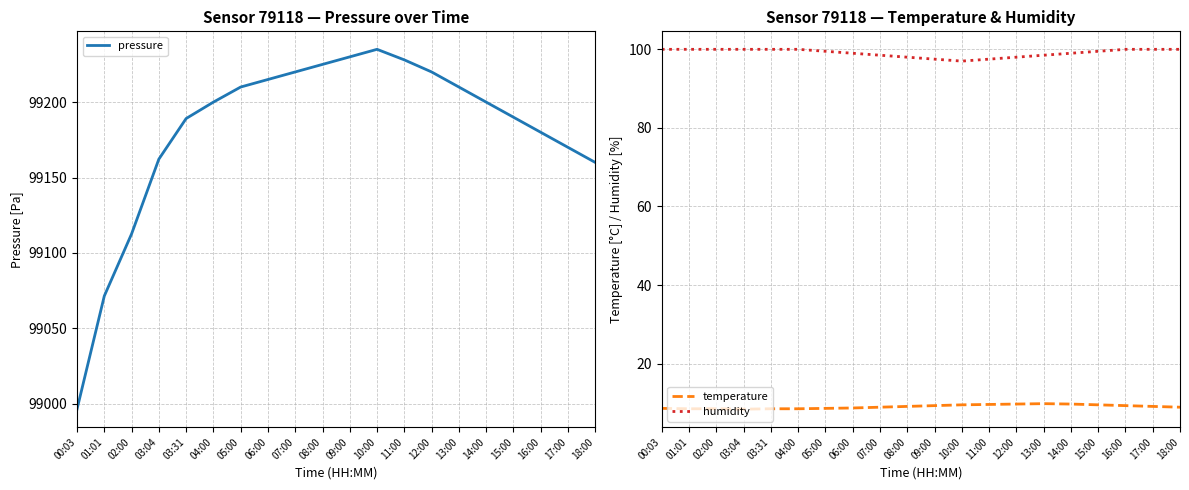

Which series has the widest spread of values?

pressure